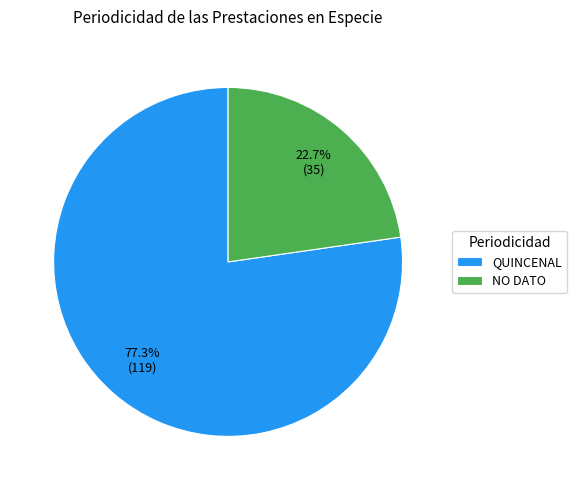

Which category has the biggest portion of the pie?

QUINCENAL